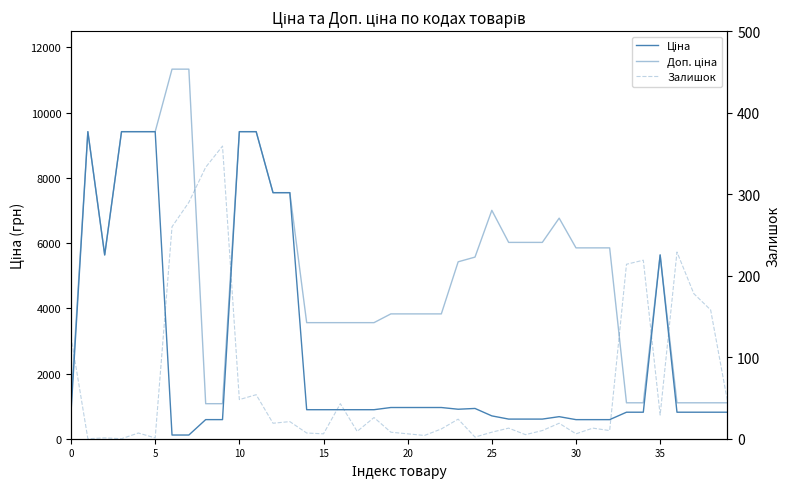

What is the difference between the highest and lowest values at 21?

3824.4